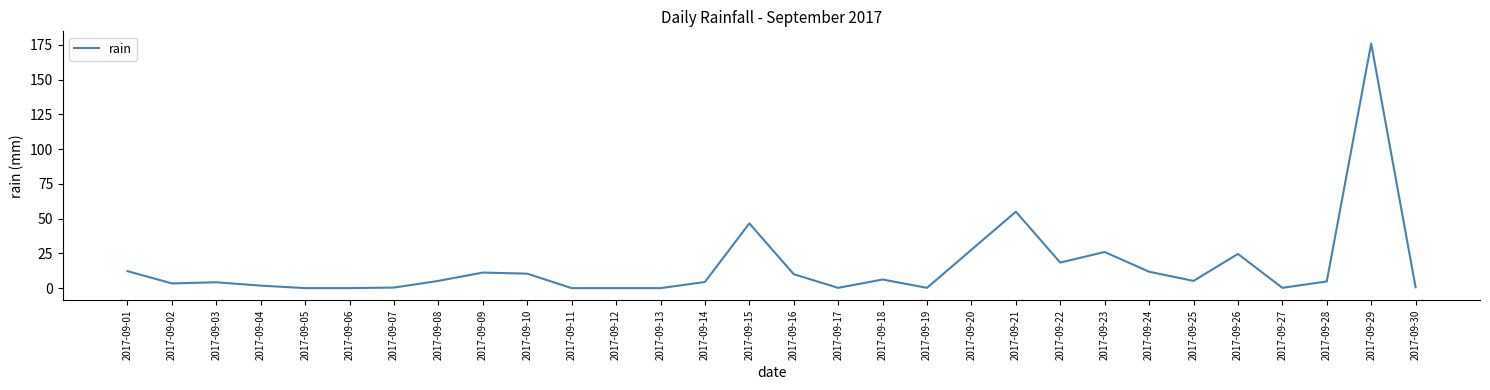

At which label is the value closest to 88?

2017-09-21